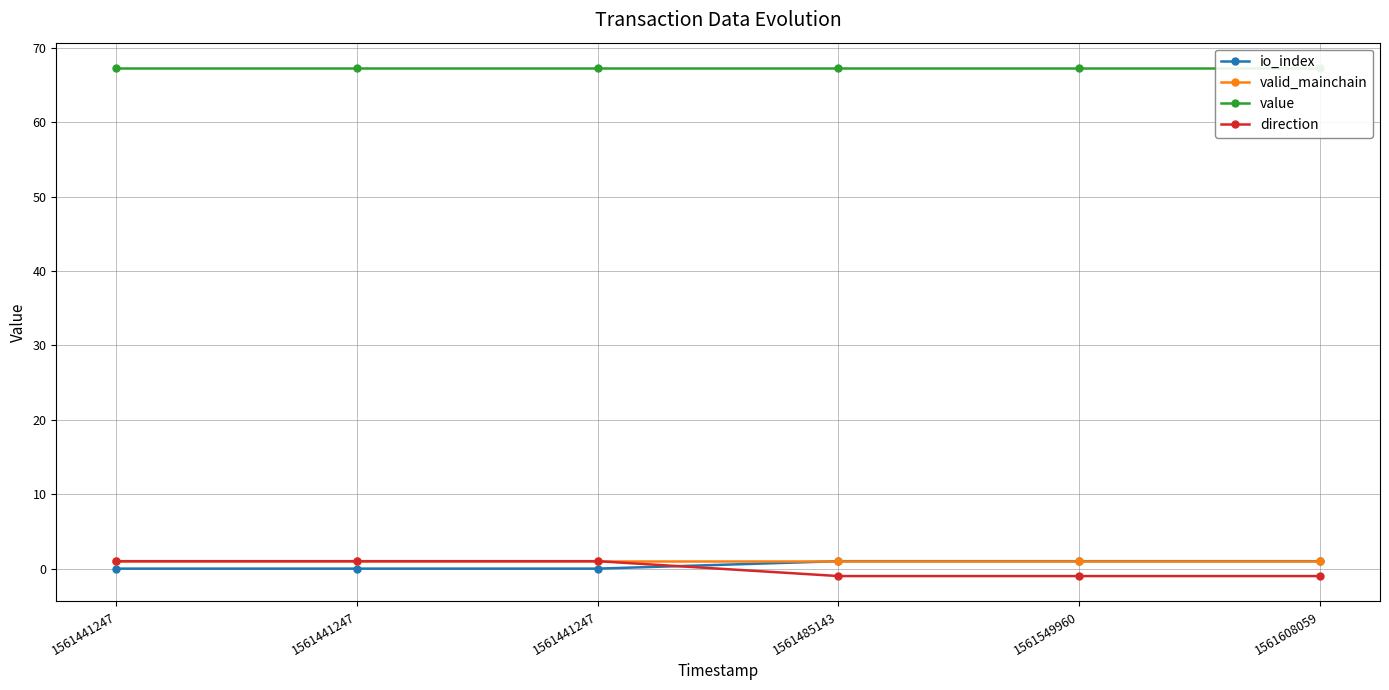

At which category is the sum across all series the highest?

1561441247